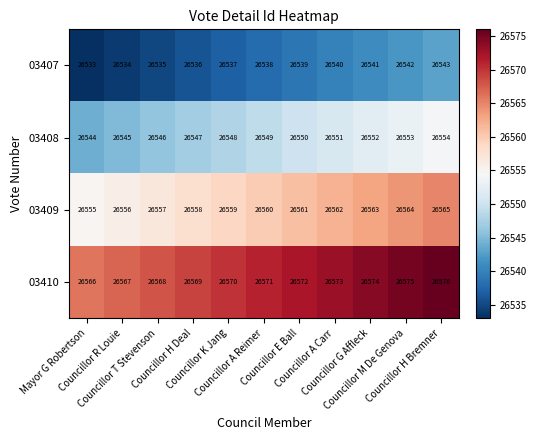

List the series in order of their peak value, highest first.

03410, 03409, 03408, 03407